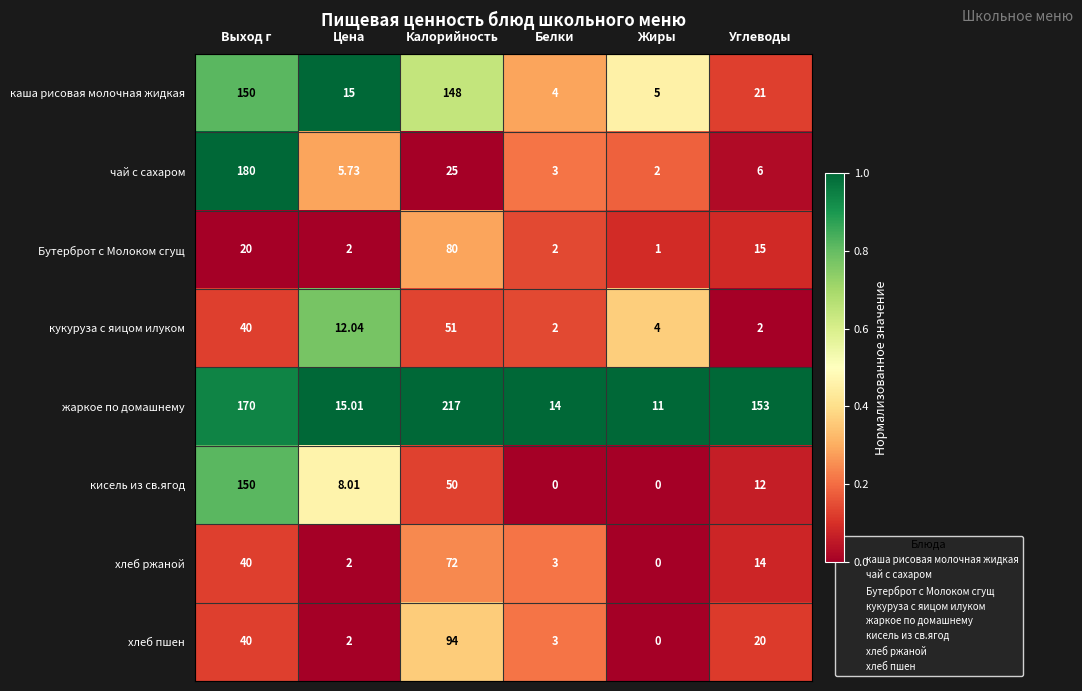

Which series has the largest range (max minus min)?

жаркое по домашнему